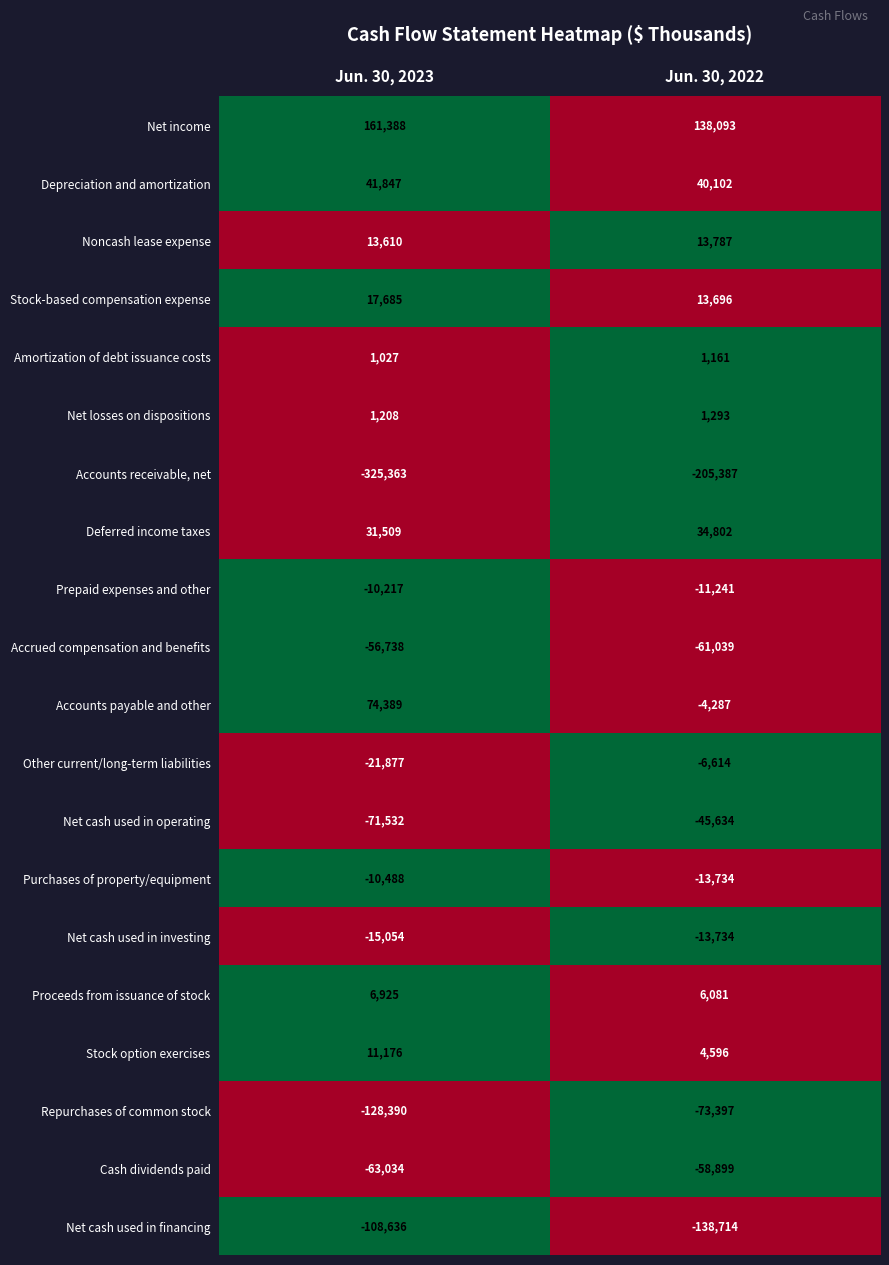

What is the sum of all Cash dividends paid values?

-121933